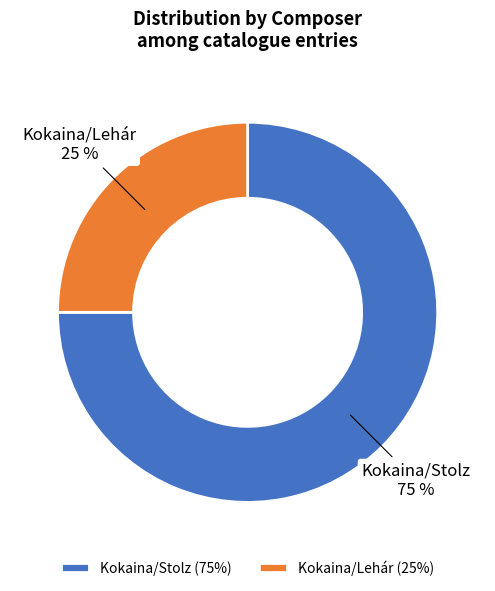

Do Kokaina/Lehár and Kokaina/Stolz together represent more than half of the pie?

Yes